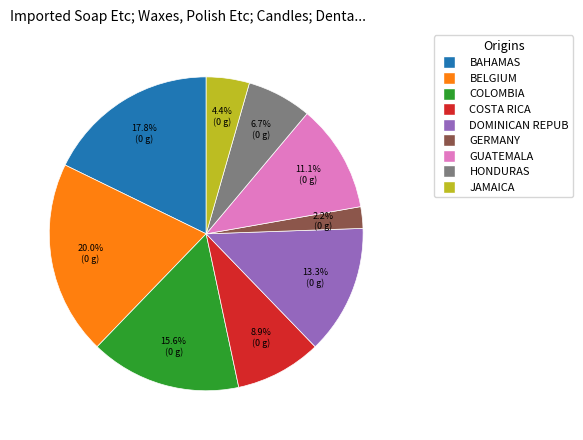

Does any single category account for the majority?

No